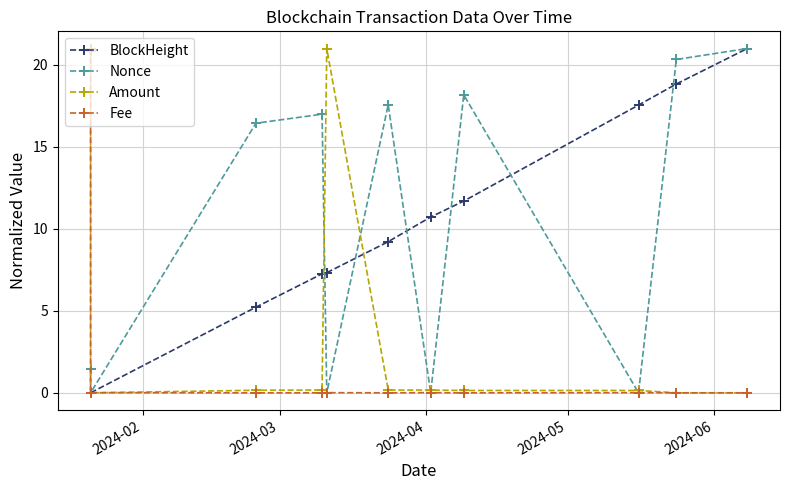

Which series has the widest spread of values?

BlockHeight